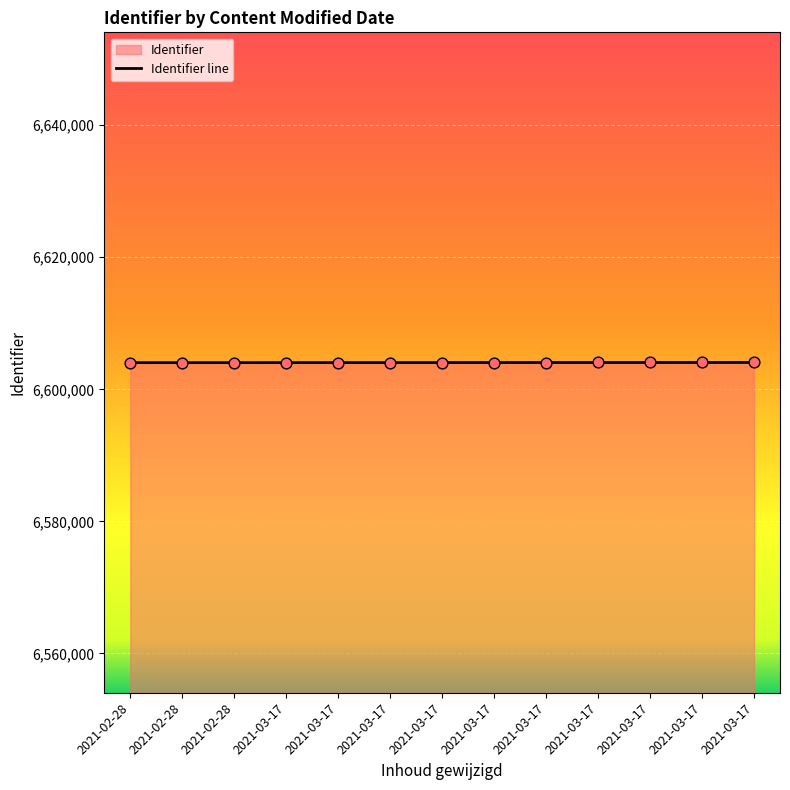

Between 2021-03-17 and 2021-02-28, which is larger?

2021-03-17